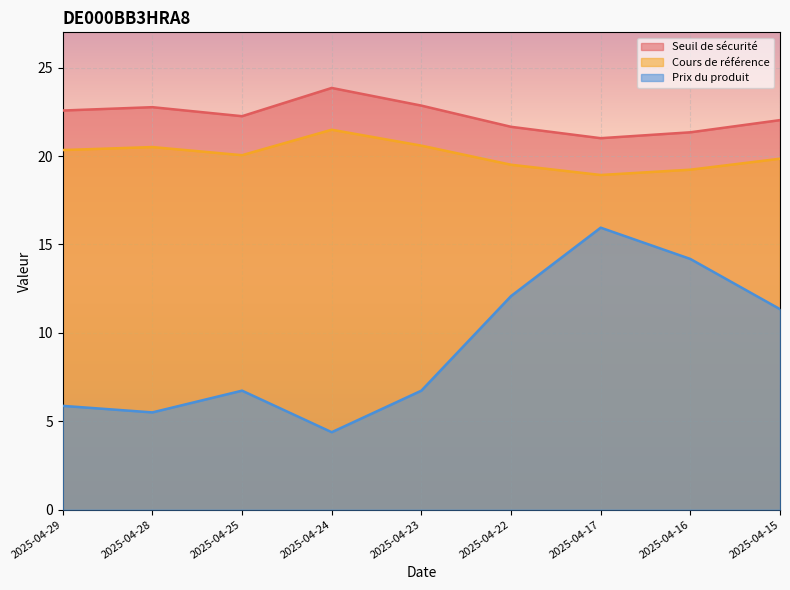

How many lines are shown in the chart?

3